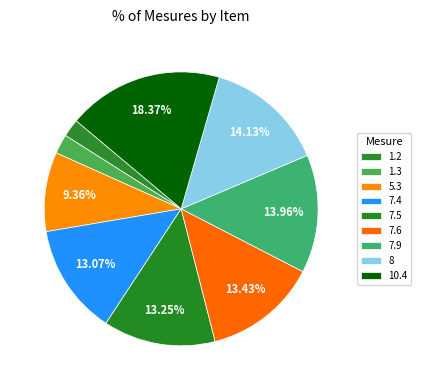

What portion of the pie excludes 1.2?

97.9%